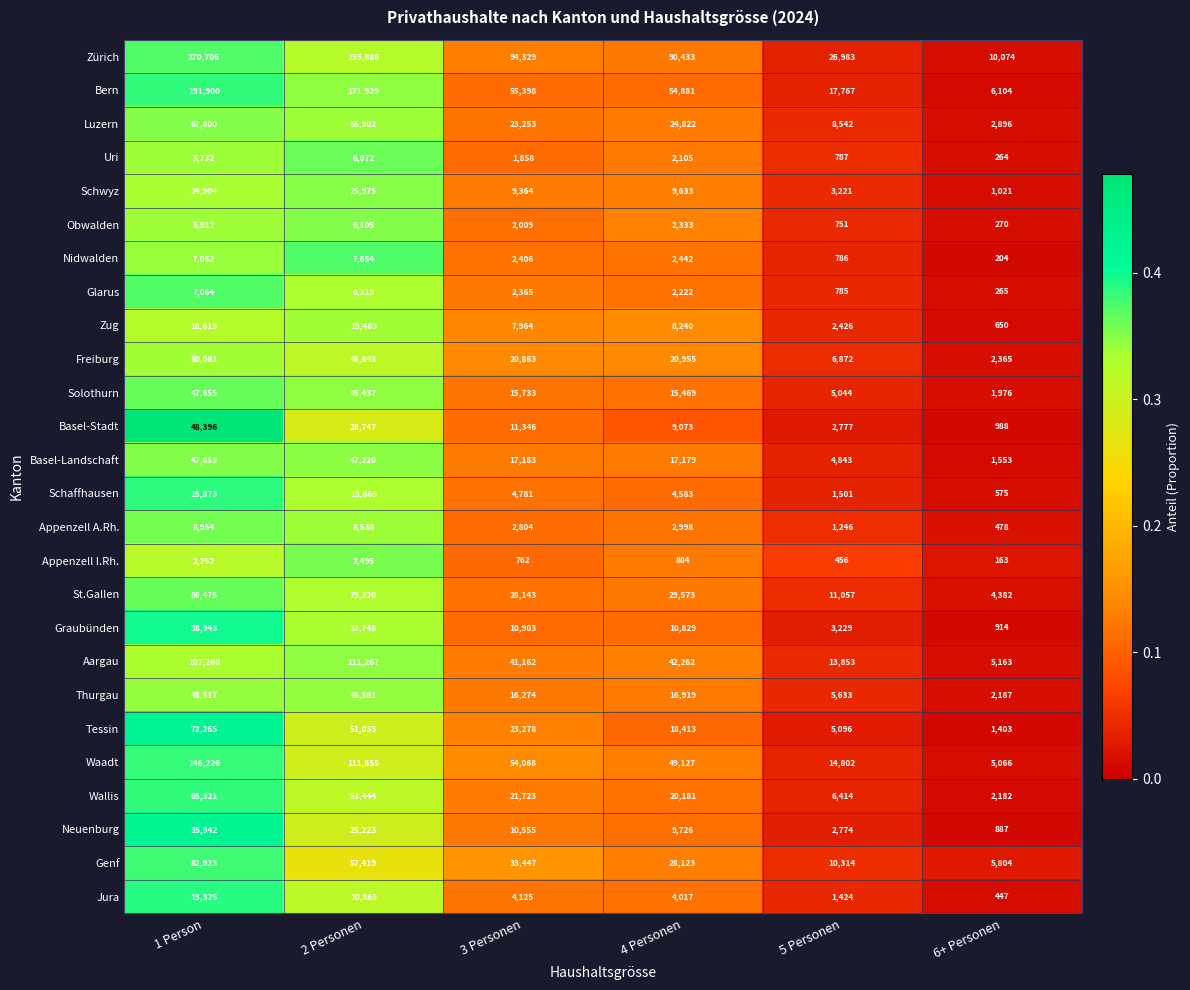

At which category does the chart reach its peak across all series?

1 Person